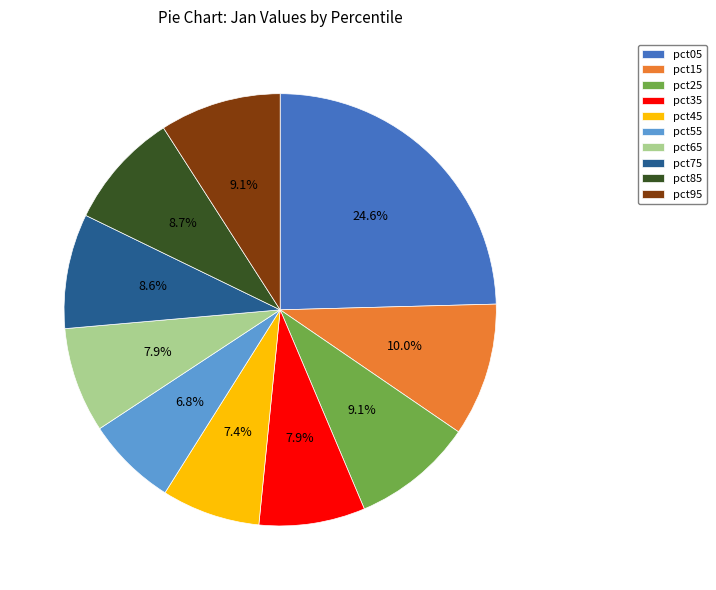

Is there any slice that represents more than half of the pie?

No